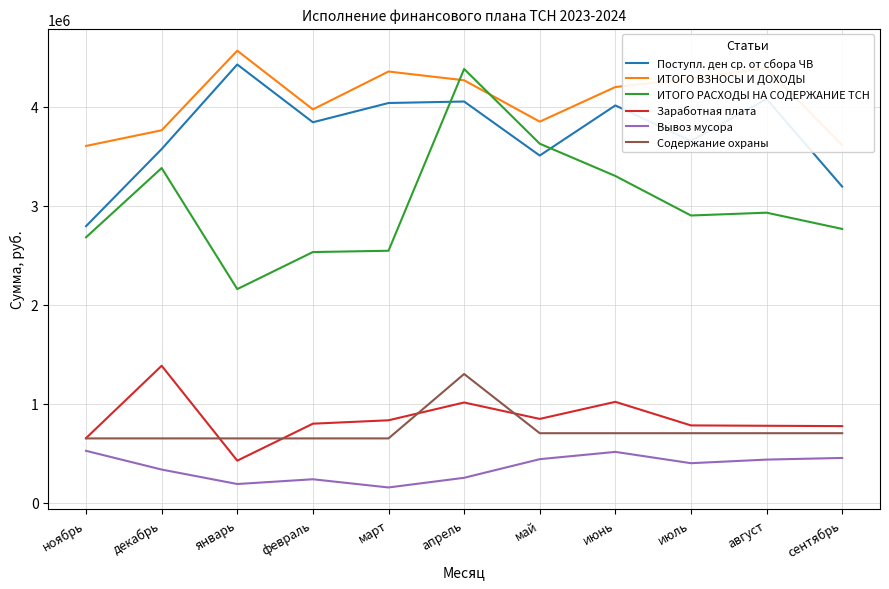

True or false: Вывоз мусора has more than 0 interior local peaks.

True